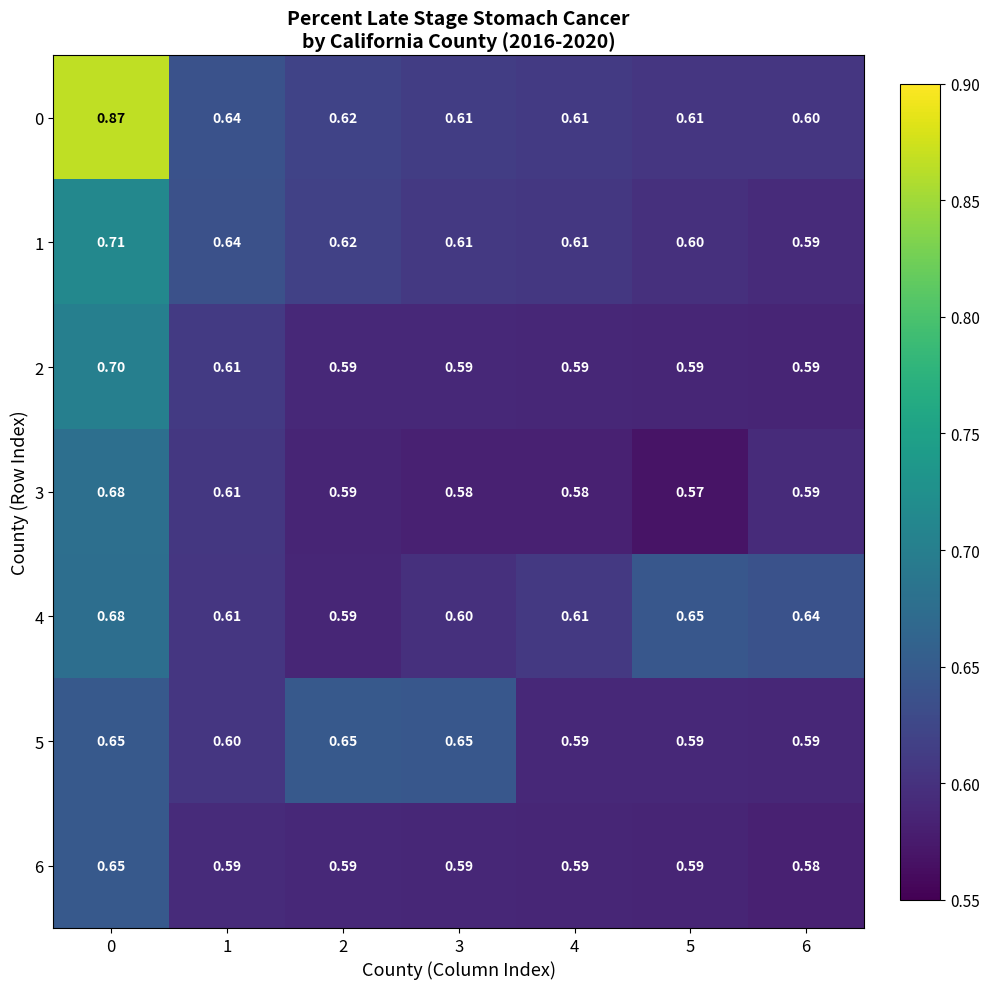

Is the value of 2 at 5 greater than the value of 0 at 0?

No